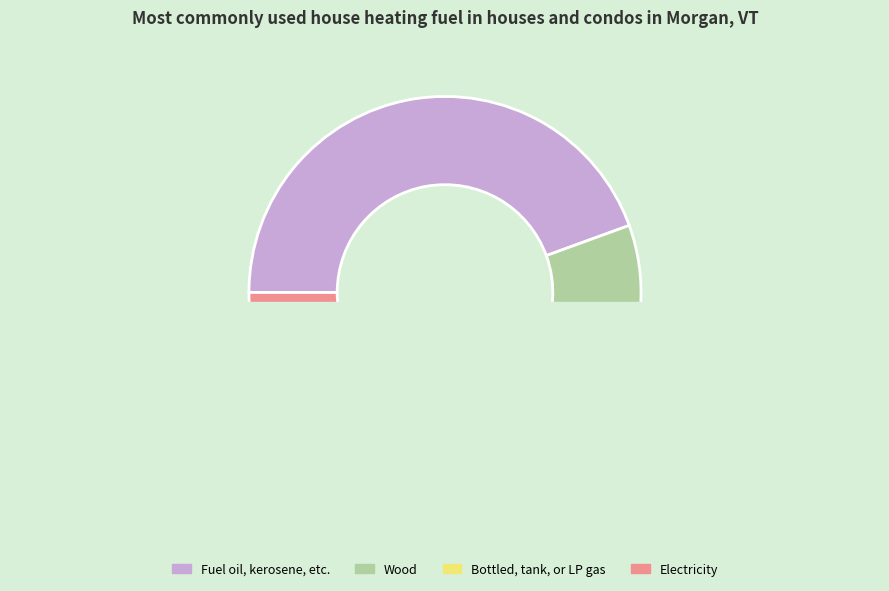

Combined, do 2 and 2 account for over 50%?

No